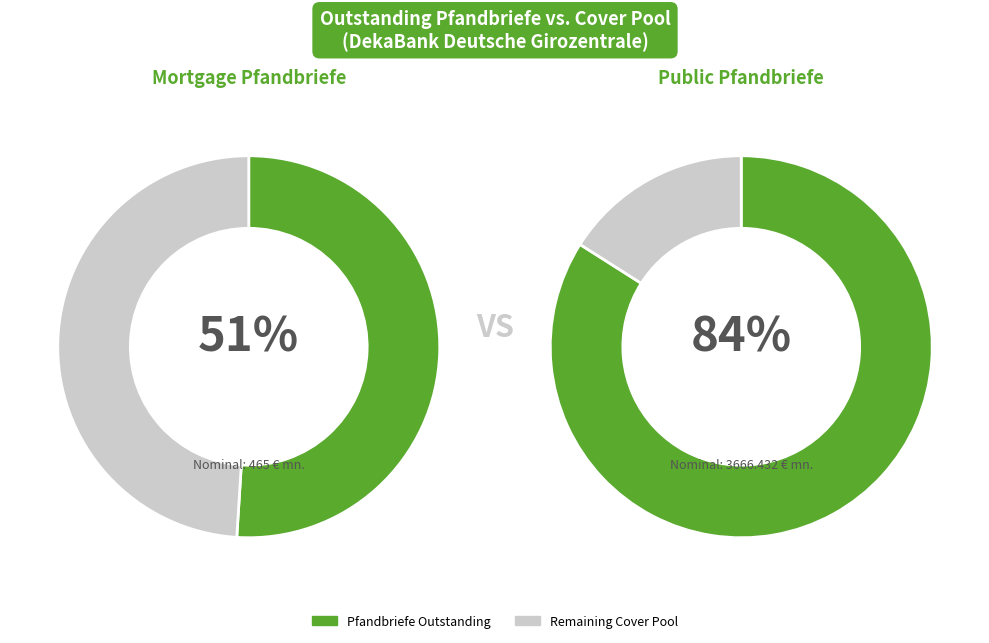

Is there a majority slice in this chart?

Yes